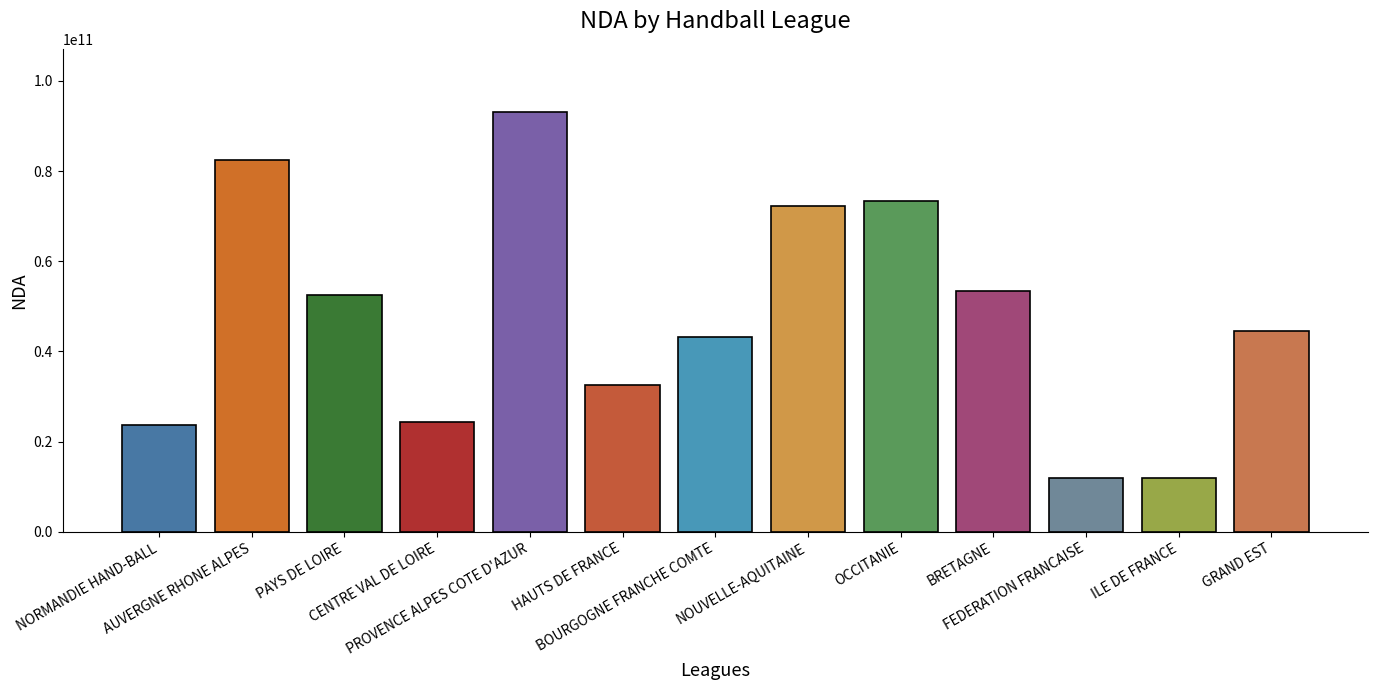

The chart shows a value of 11940343994 at FEDERATION FRANCAISE. True or false?

True